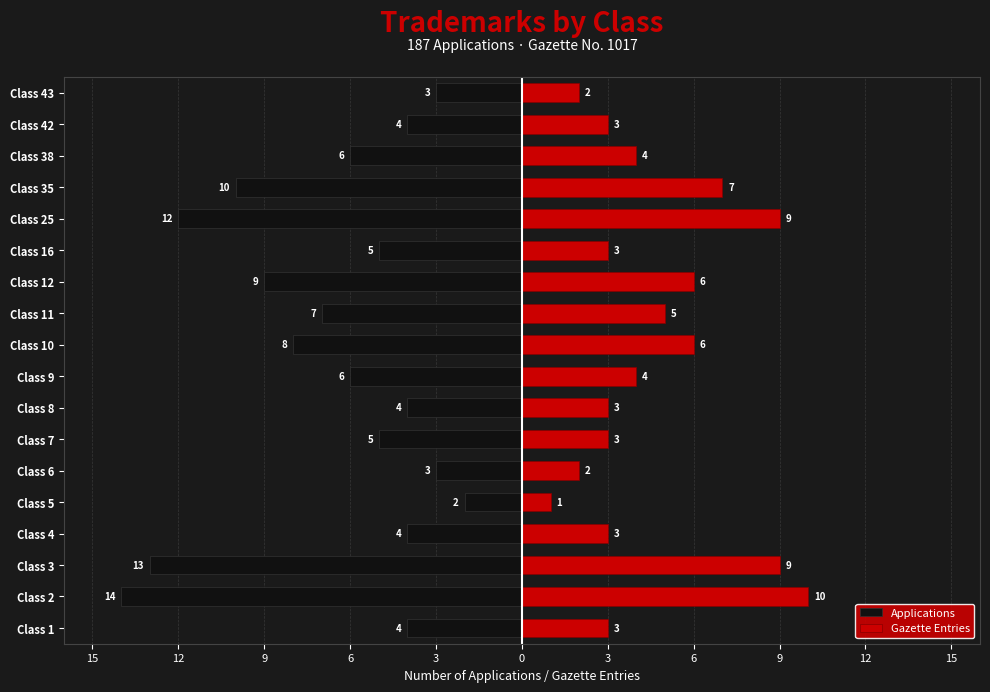

Which series changed the most between Class 8 and Class 42?

Applications